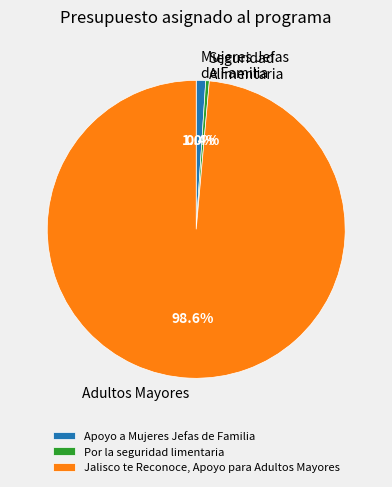

Between Jalisco te Reconoce, Apoyo para Adultos Mayores and Apoyo a Mujeres Jefas de Familia, which is larger?

Jalisco te Reconoce, Apoyo para Adultos Mayores